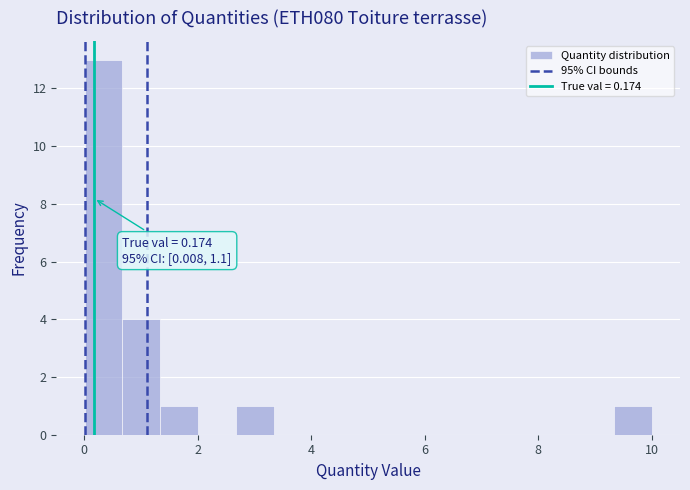

Around what value on the x-axis is the tallest bar? Give the approximate position of its centre, as read against the axis.

0.4